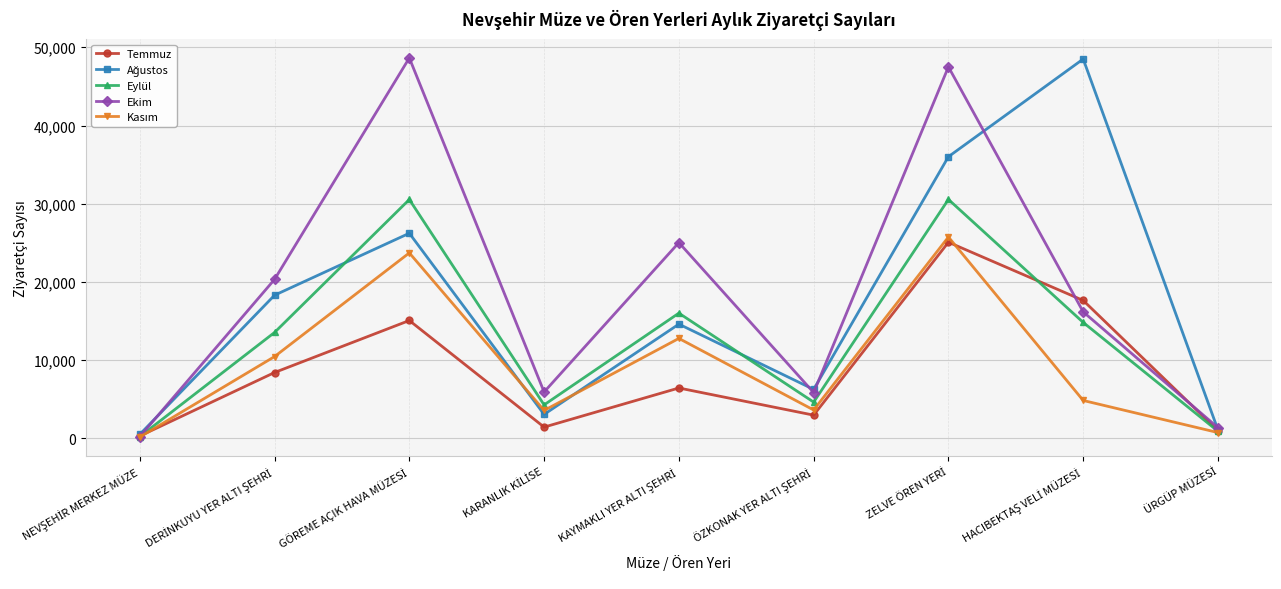

What is the value of the Eylül point at the 2nd from the left?

13538